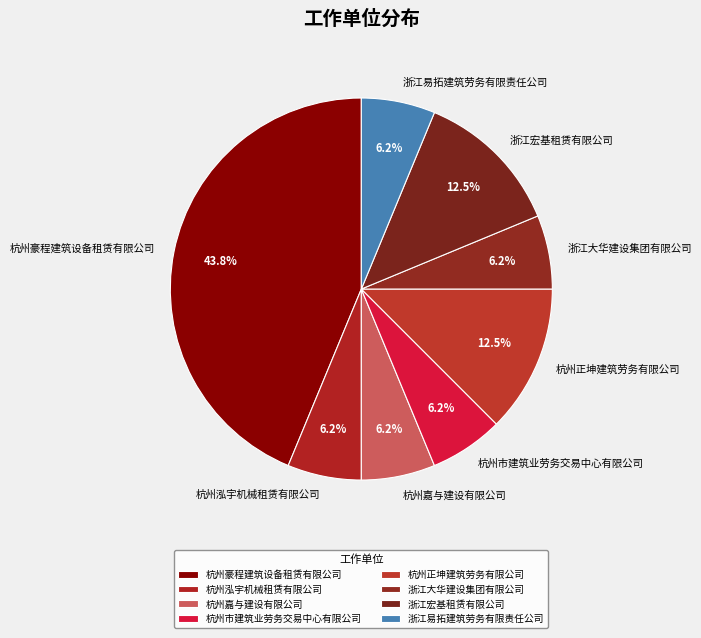

Between 杭州正坤建筑劳务有限公司 and 杭州嘉与建设有限公司, which is larger?

杭州正坤建筑劳务有限公司